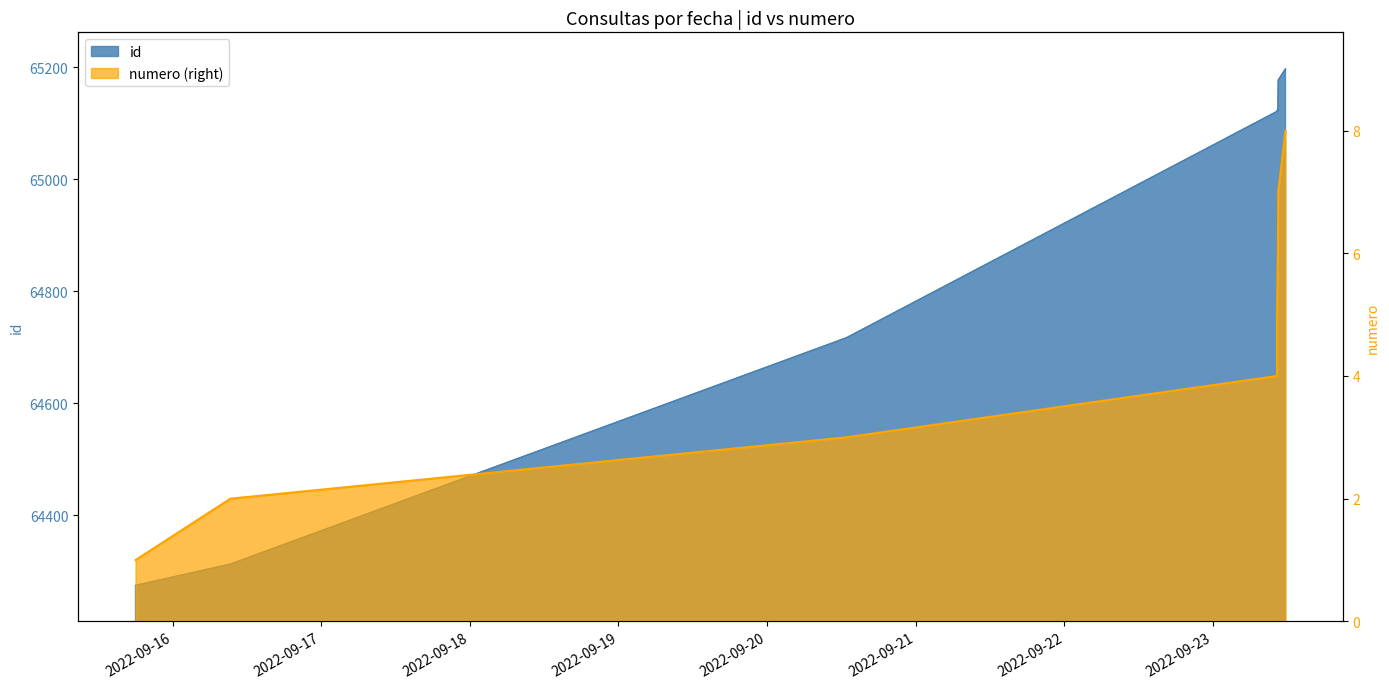

Rank the series by their maximum value, from highest to lowest.

id, numero